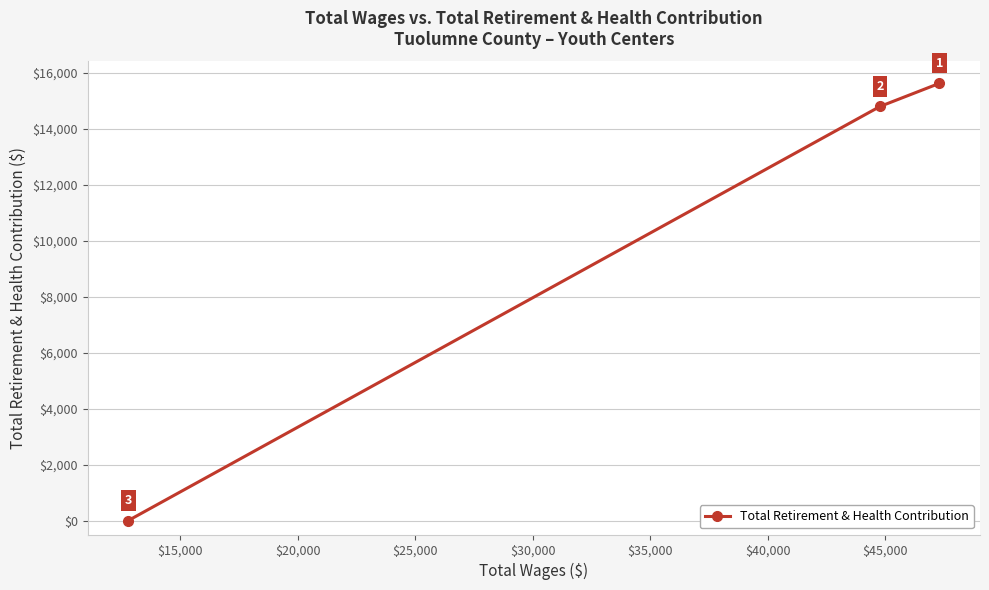

What is the sum of all values?

30436